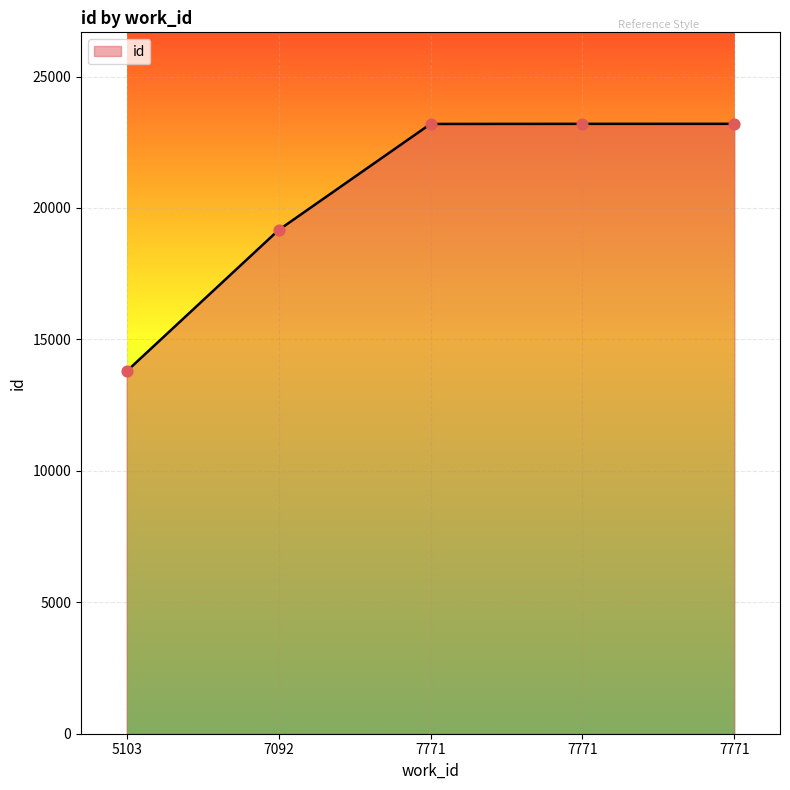

Which has a higher value, 7771 or 7771?

7771